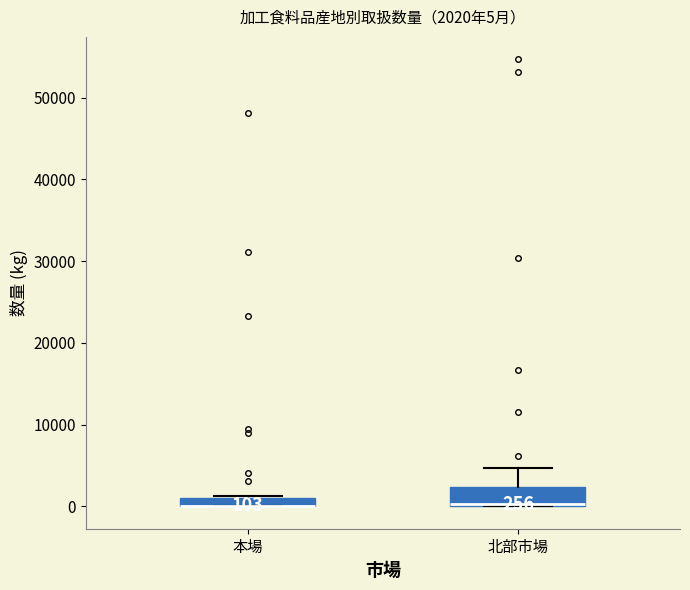

Comparing the boxes themselves (not the whiskers), which one is the tallest?

北部市場